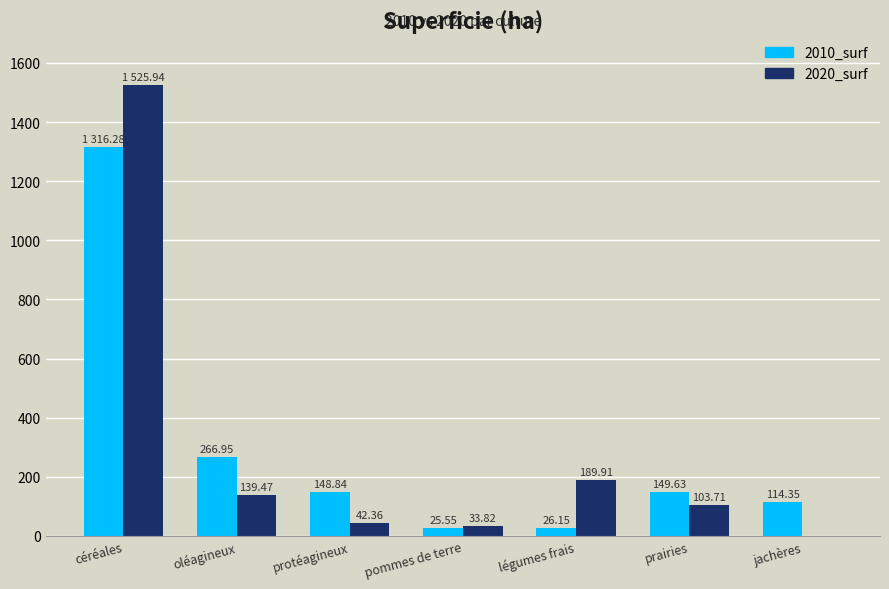

How many groups of bars are there?

7